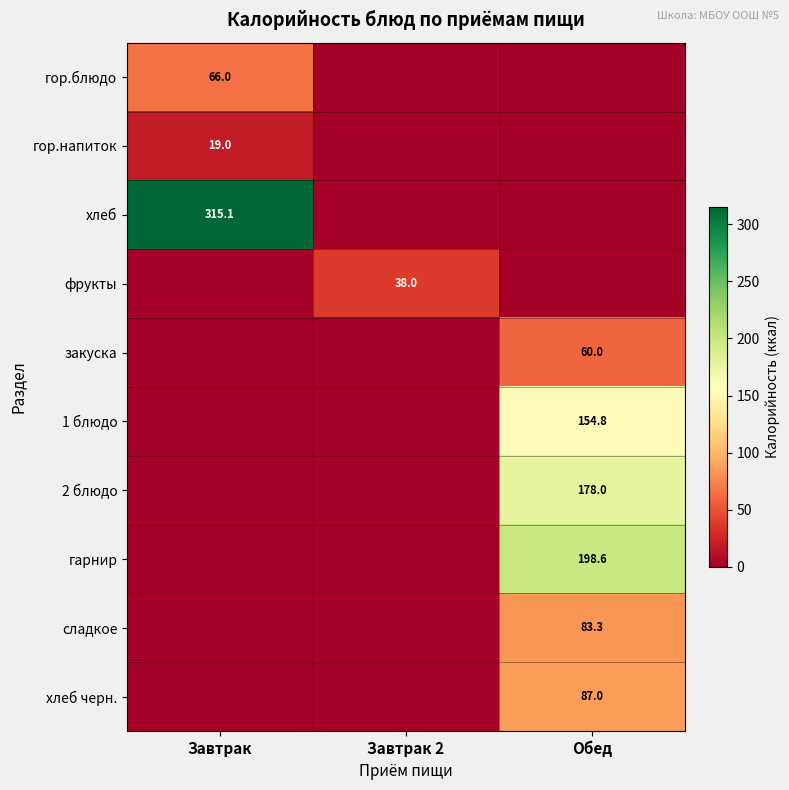

True or false: хлеб черн. has a value of 87.0 at Обед.

True